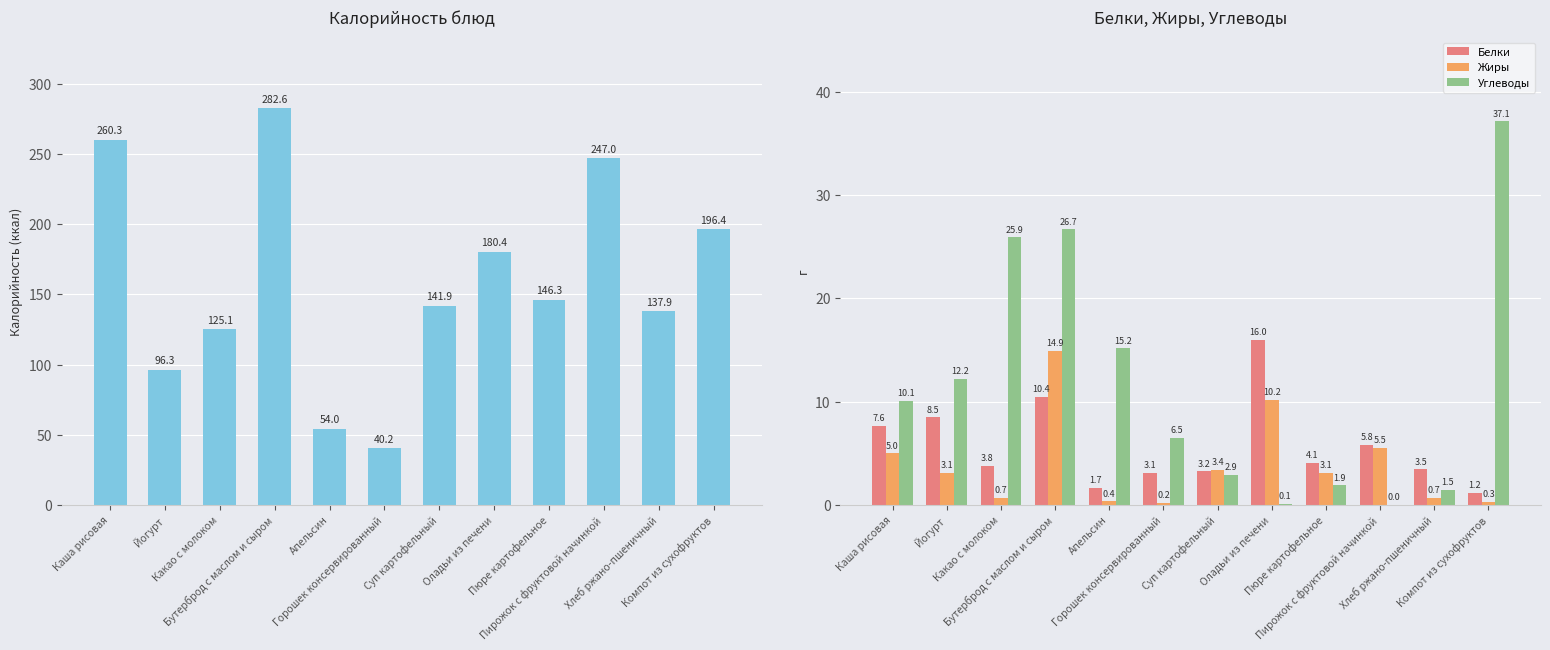

What is the average value of the Жиры series?

4.0